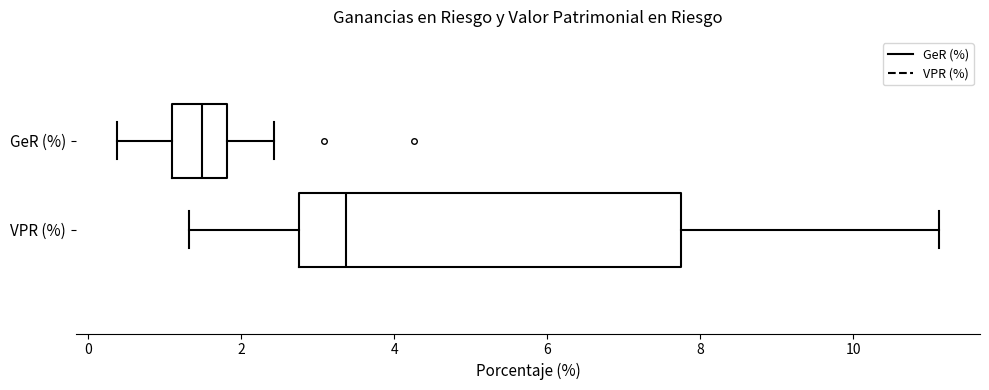

Reading bottom to top, transcribe this box plot: for each box, give where its median line is, the range the box spans, and where its two whiskers end, as read against the x-axis. The values are not printed on the chart, so give them approximately, as read against the axis.

VPR (%): median 3.4, box 2.8 to 7.8, whiskers 1.4 to 11.2
GeR (%): median 1.4, box 1.0 to 1.8, whiskers 0.4 to 2.4